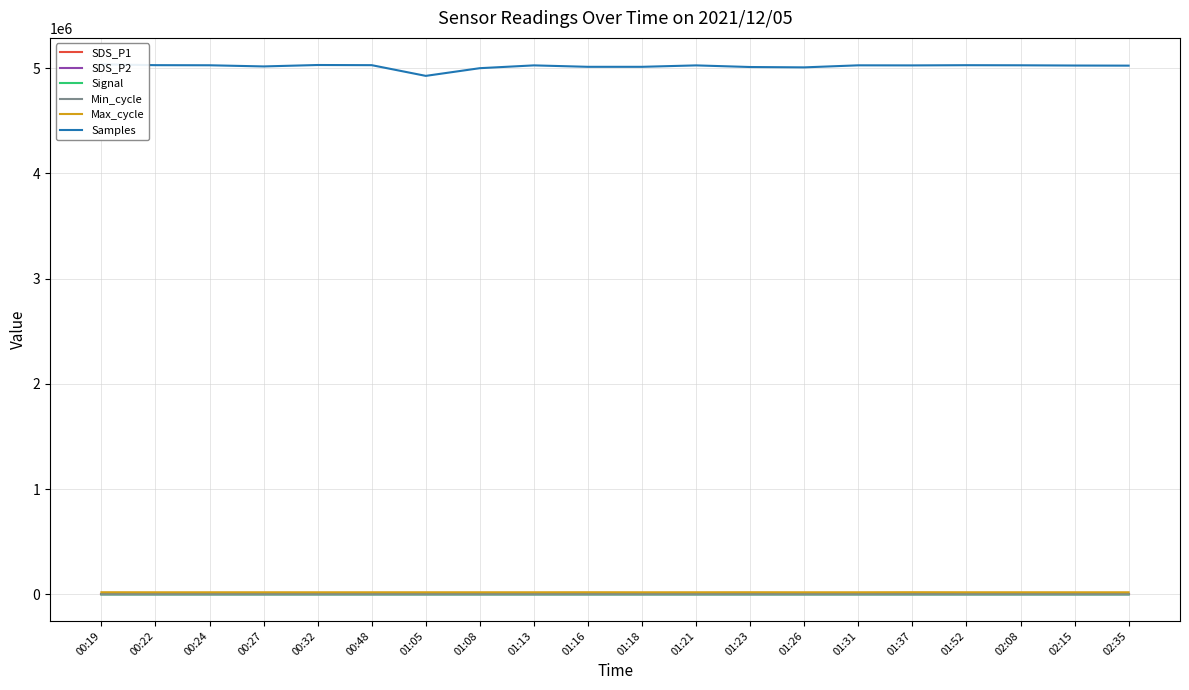

True or false: SDS_P2 and Max_cycle intersect in this chart.

False